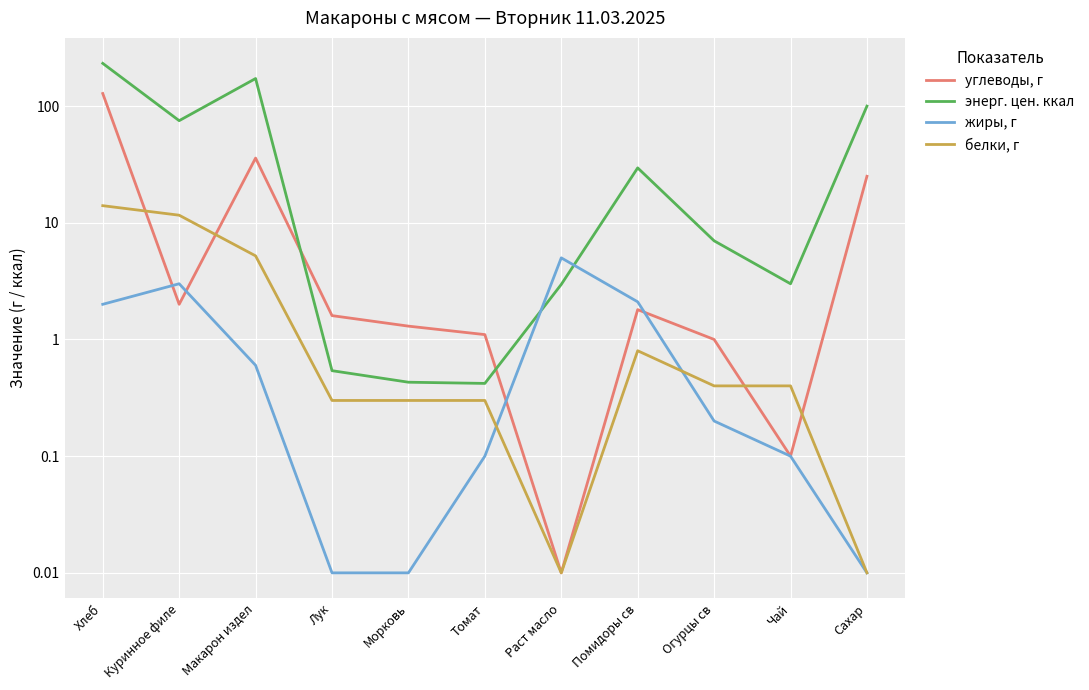

What is the average value of the энерг. цен. ккал series?

56.6